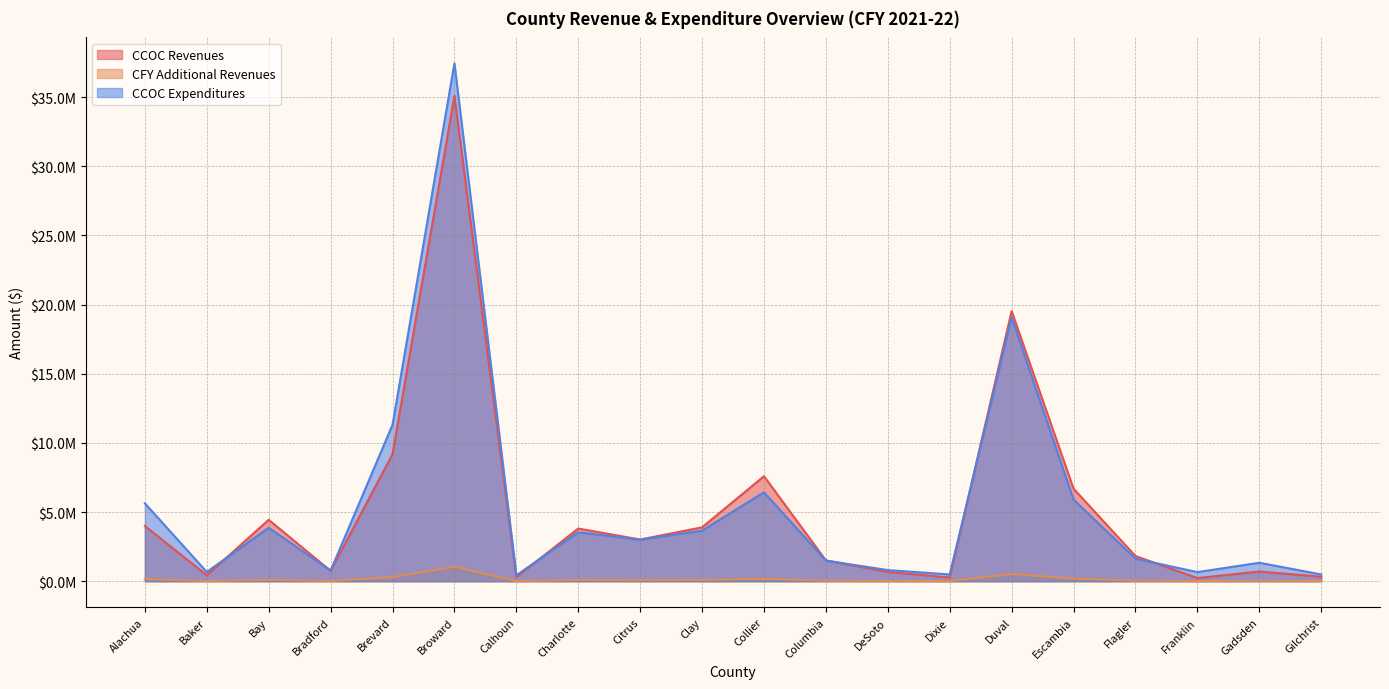

Between Bradford and Flagler, which series saw the biggest shift?

CCOC Revenues